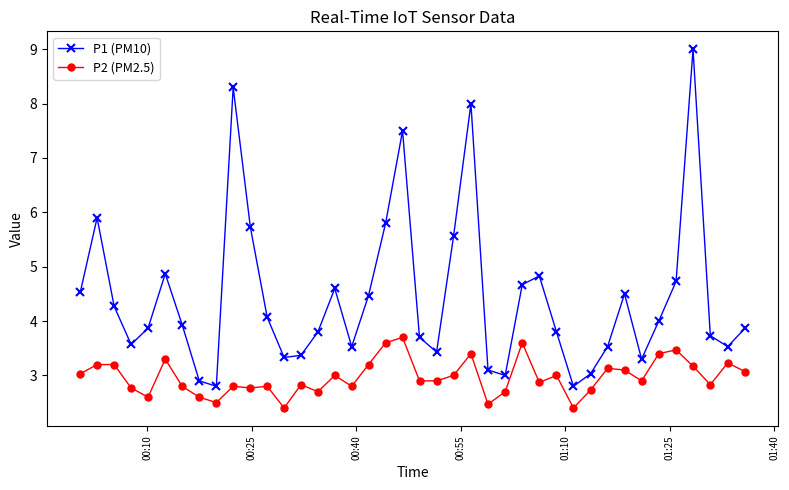

Reading left to right, what are all the values shown in this chart?

P1 (PM10): 4.5	5.9	4.3	3.6	3.9	4.9	3.9	2.9	2.8	8.3	5.7	4.1	3.3	3.4	3.8	4.6	3.5	4.5	5.8	7.5	3.7	3.4	5.6	8.0	3.1	3.0	4.7	4.8	3.8	2.8	3.0	3.5	4.5	3.3	4.0	4.7	9.0	3.7	3.5	3.9
P2 (PM2.5): 3.0	3.2	3.2	2.8	2.6	3.3	2.8	2.6	2.5	2.8	2.8	2.8	2.4	2.8	2.7	3.0	2.8	3.2	3.6	3.7	2.9	2.9	3.0	3.4	2.5	2.7	3.6	2.9	3.0	2.4	2.7	3.1	3.1	2.9	3.4	3.5	3.2	2.8	3.2	3.1